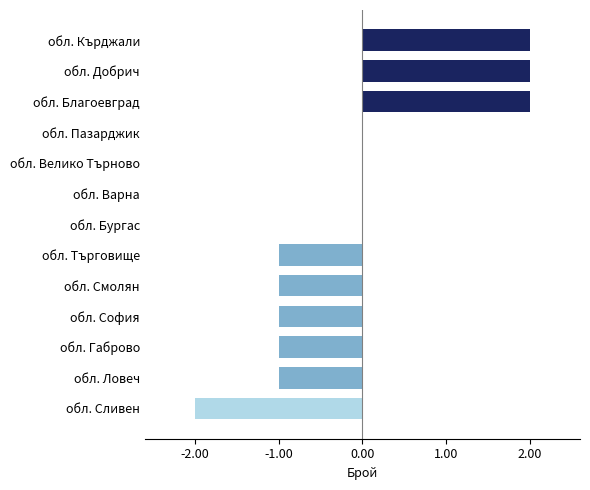

Reading top to bottom, list all the values displayed in this chart.

обл. Кърджали=2	обл. Добрич=2	обл. Благоевград=2	обл. Пазарджик=0	обл. Велико Търново=0	обл. Варна=0	обл. Бургас=0	обл. Търговище=-1	обл. Смолян=-1	обл. София=-1	обл. Габрово=-1	обл. Ловеч=-1	обл. Сливен=-2